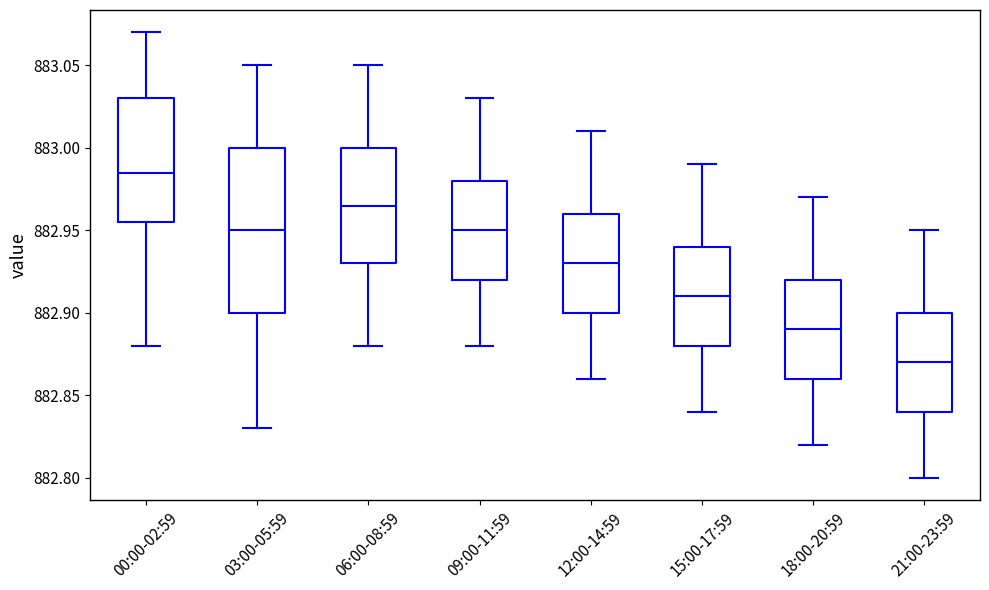

Where is the lower edge of the box for 15:00-17:59 on the y-axis? The values are not printed on the chart, so give them approximately, as read against the axis.

882.880